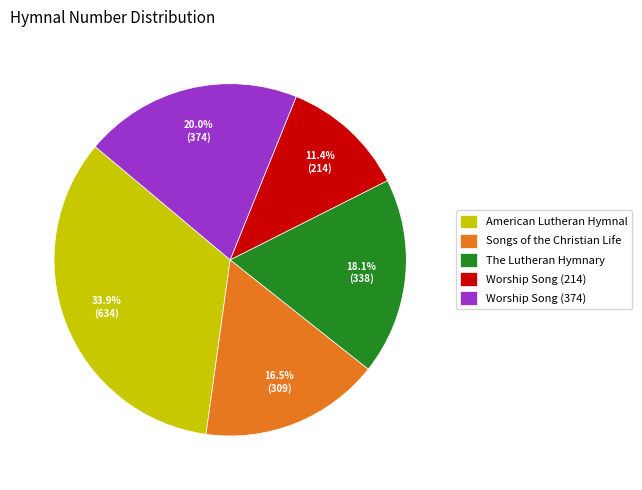

To the nearest percent, what is the average slice percentage?

20%